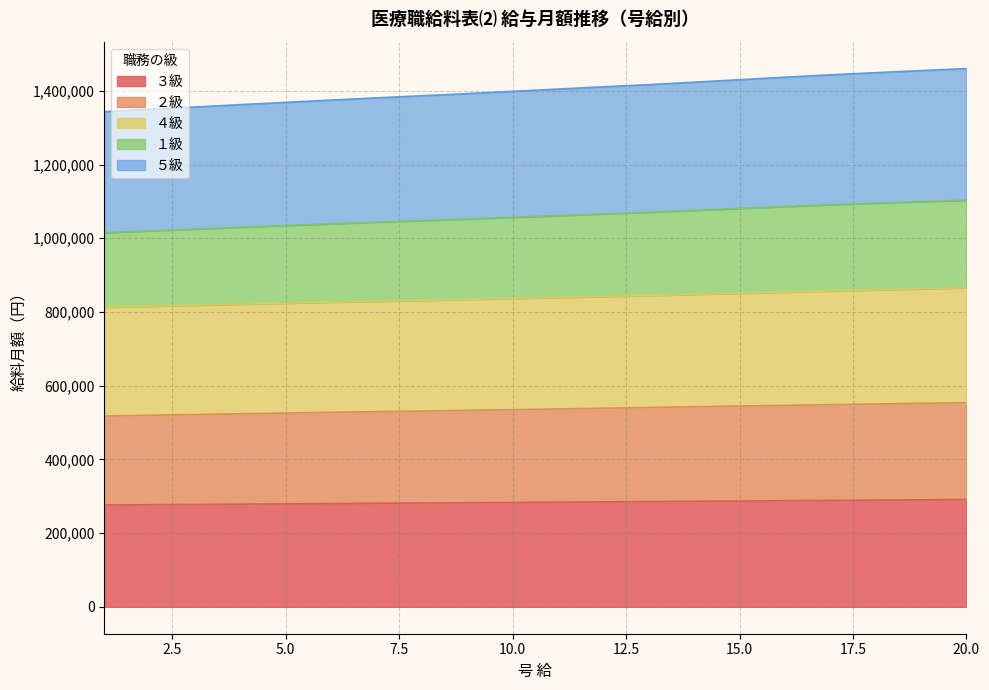

Count the number of data series in this chart.

5